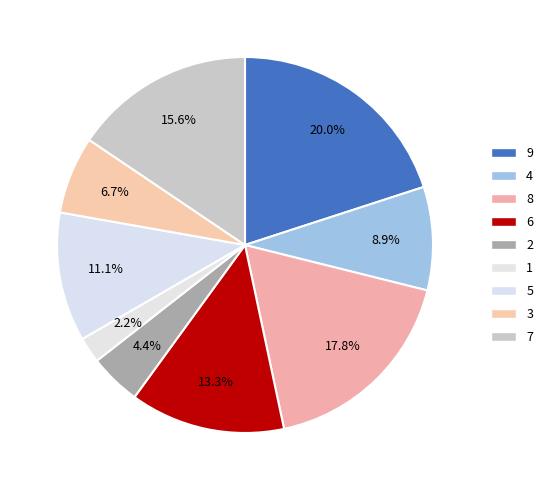

Does 3 represent more than half of the total?

No